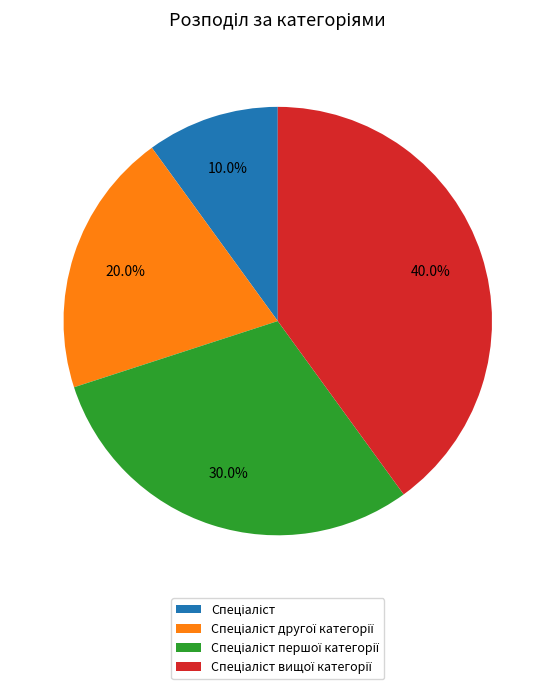

How many slices are in this pie chart?

4